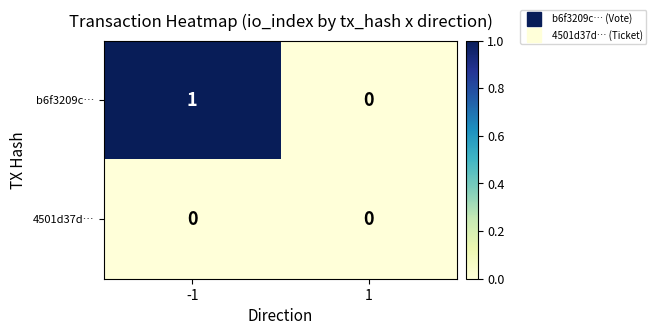

Which series has the largest total across all categories?

b6f3209c…